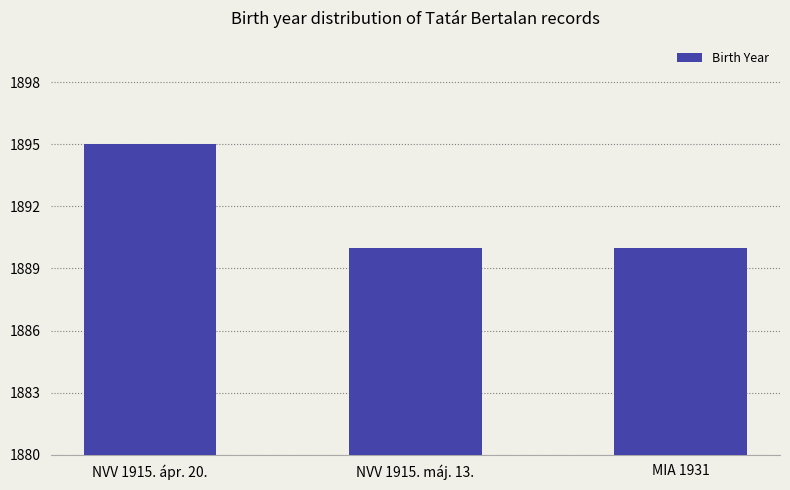

How many categories are shown in the chart?

3